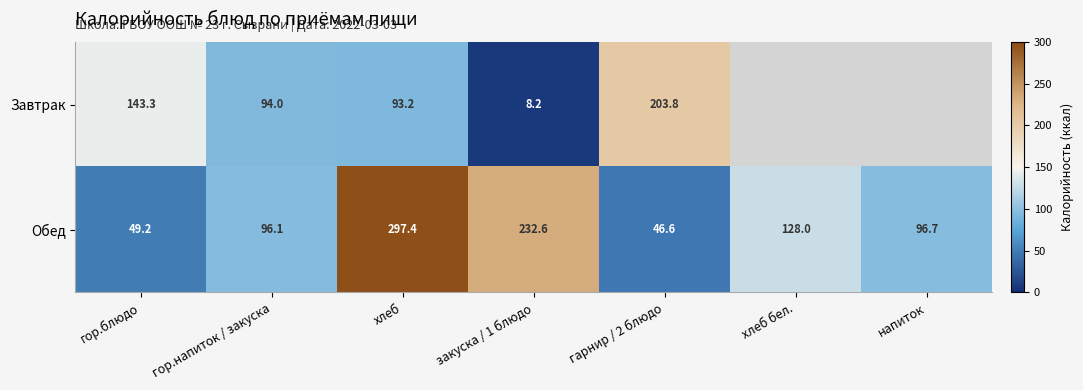

At how many categories does at least one series exceed 48?

7